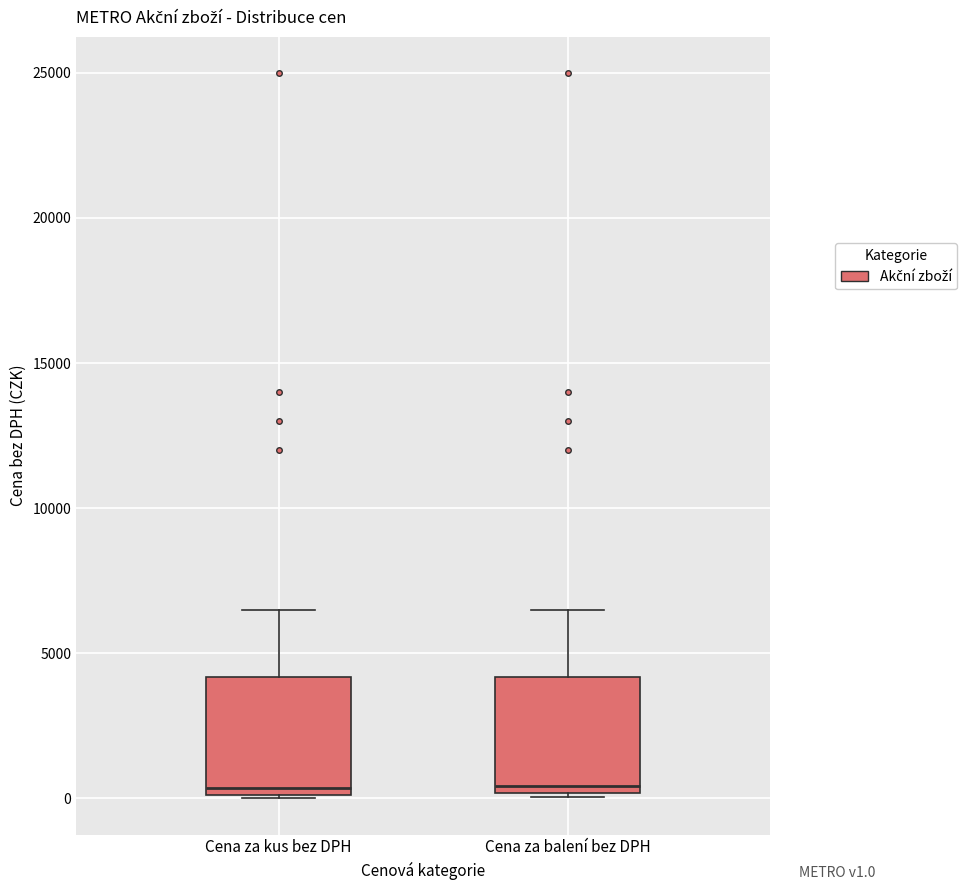

Reading left to right, transcribe this box plot: for each box, give where its median line is, the range the box spans, and where its two whiskers end, as read against the y-axis. The values are not printed on the chart, so give them approximately, as read against the axis.

Cena za kus bez DPH: median 500, box 0 to 4000, whiskers 0 to 6500
Cena za balení bez DPH: median 500, box 0 to 4000, whiskers 0 to 6500